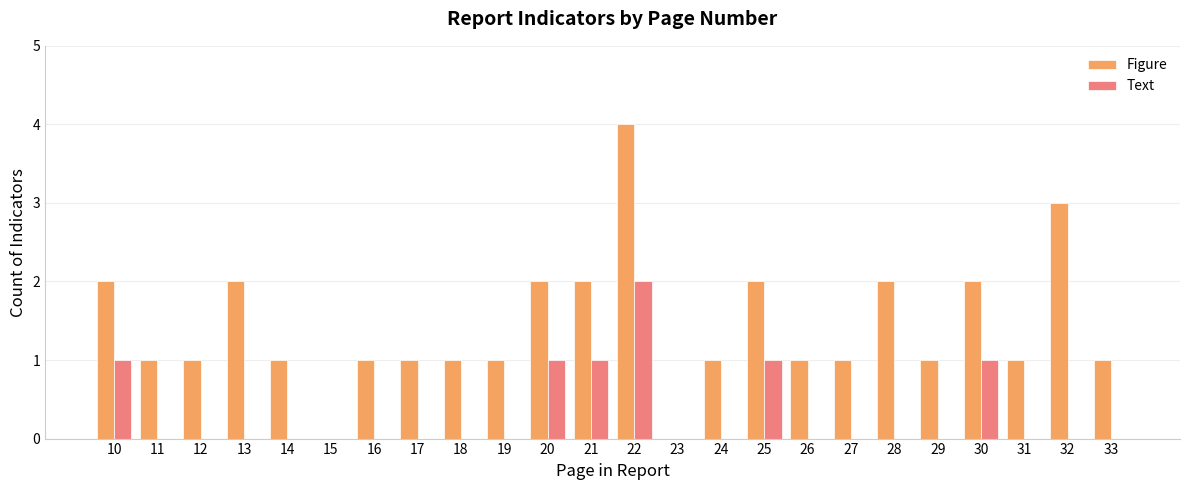

Where does the Figure series first go above 1?

10